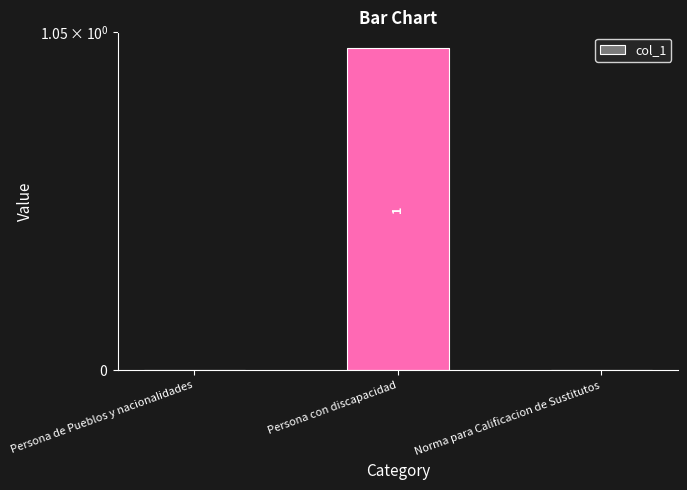

At which category does the chart reach its minimum across all series?

Persona de Pueblos y nacionalidades